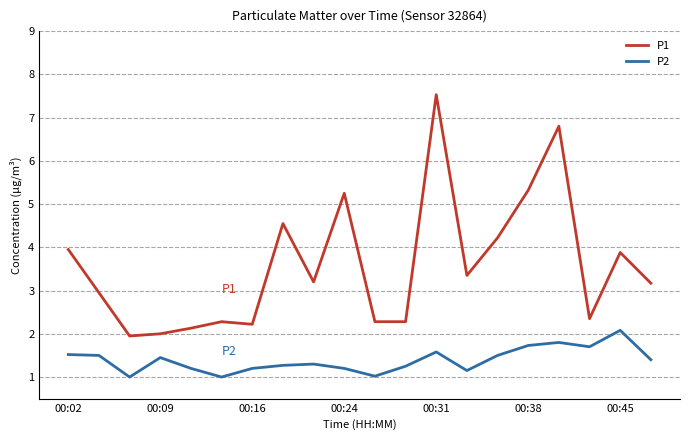

Which series has the largest range (max minus min)?

P1